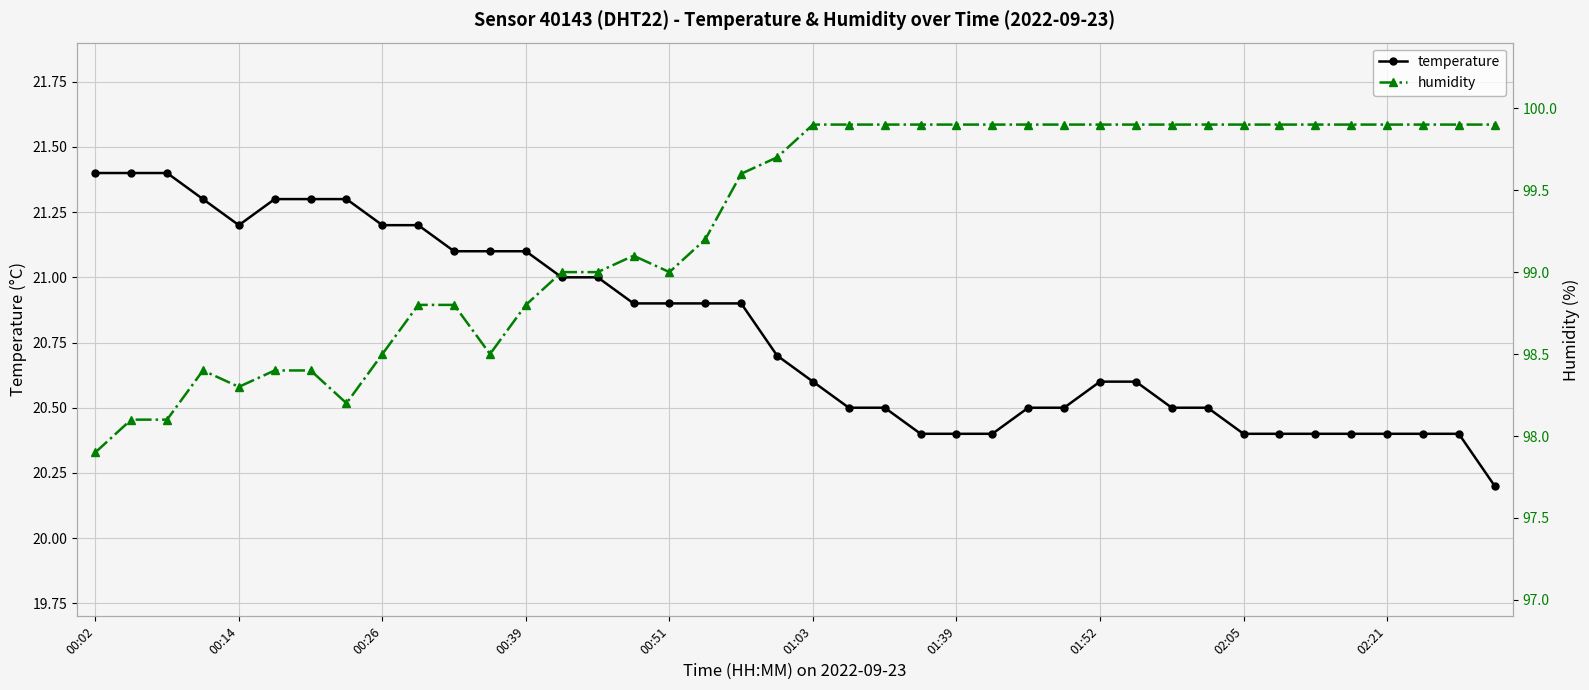

Reading left to right, what are all the values shown in this chart?

temperature: 21.4	21.4	21.4	21.3	21.2	21.3	21.3	21.3	21.2	21.2	21.1	21.1	21.1	21.0	21.0	20.9	20.9	20.9	20.9	20.7	20.6	20.5	20.5	20.4	20.4	20.4	20.5	20.5	20.6	20.6	20.5	20.5	20.4	20.4	20.4	20.4	20.4	20.4	20.4	20.2
humidity: 97.9	98.1	98.1	98.4	98.3	98.4	98.4	98.2	98.5	98.8	98.8	98.5	98.8	99.0	99.0	99.1	99.0	99.2	99.6	99.7	99.9	99.9	99.9	99.9	99.9	99.9	99.9	99.9	99.9	99.9	99.9	99.9	99.9	99.9	99.9	99.9	99.9	99.9	99.9	99.9